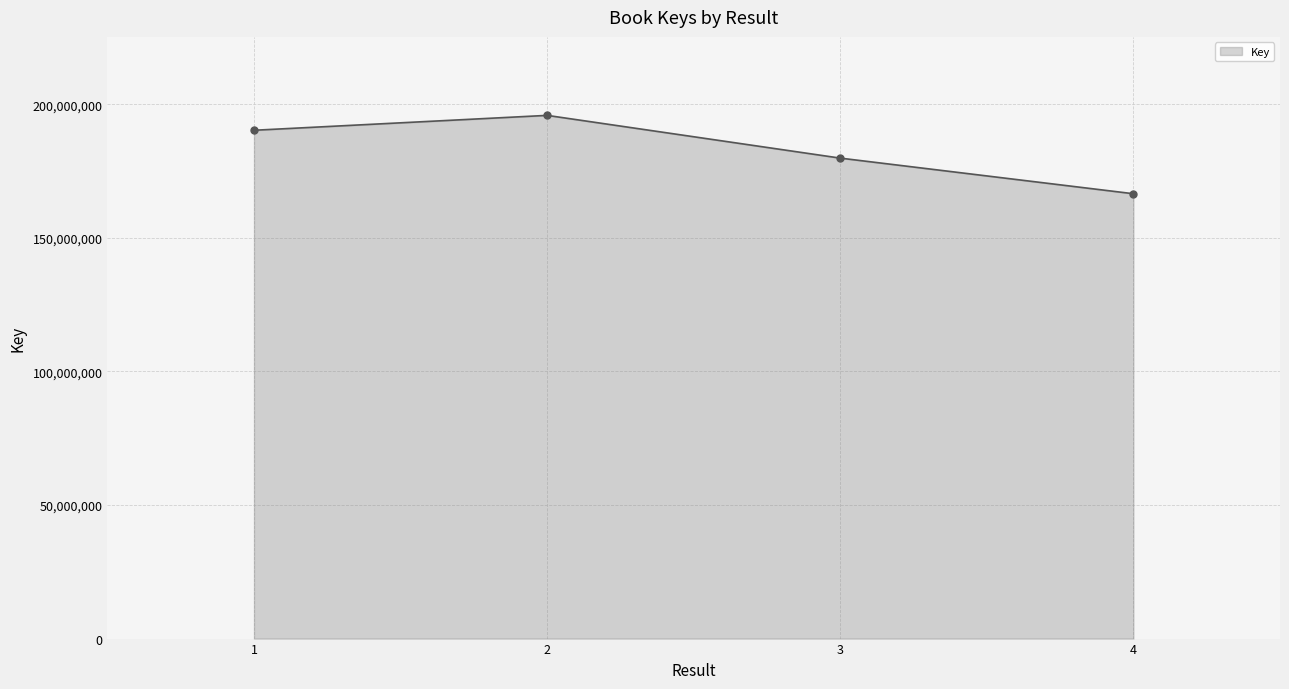

Which label corresponds to the largest value in the chart?

2